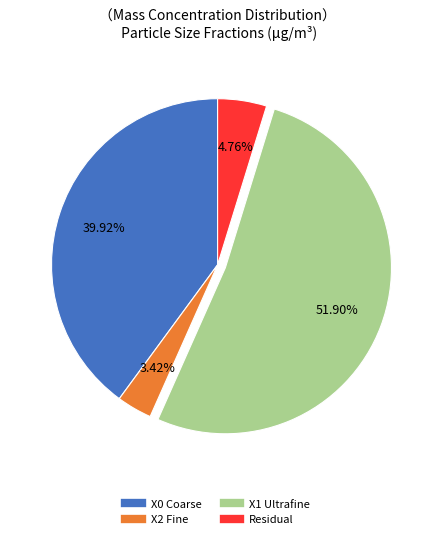

Is there a majority slice in this chart?

Yes